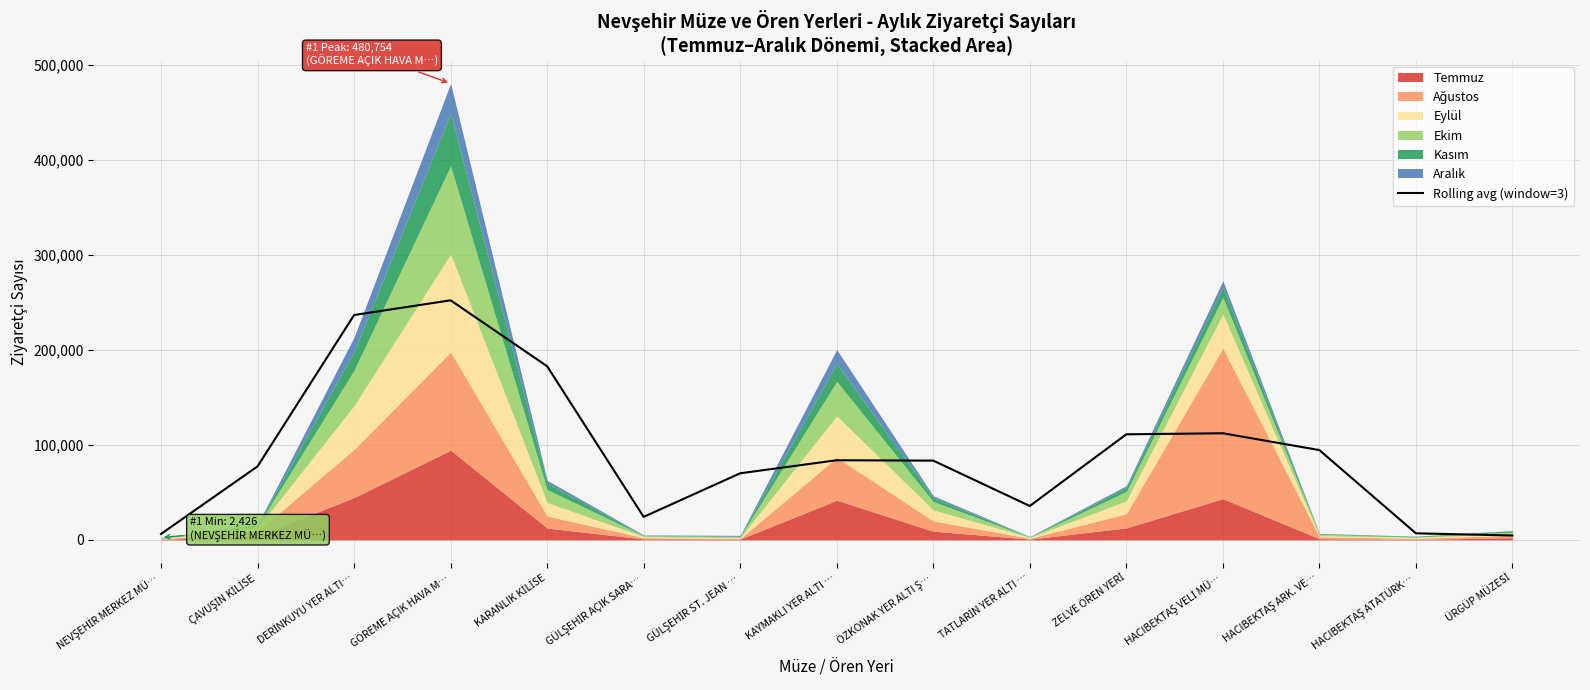

Does the chart display data point markers on the line(s)?

No